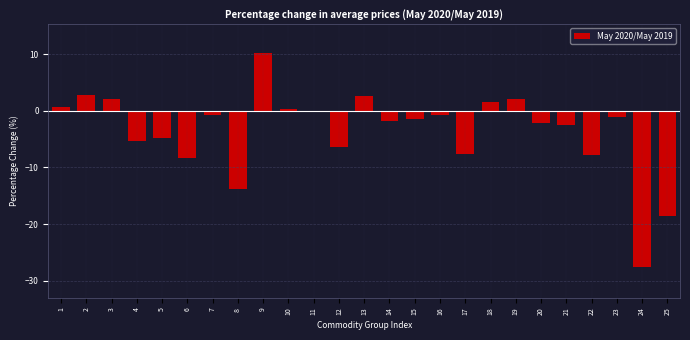

Which category has the highest value across all series?

9